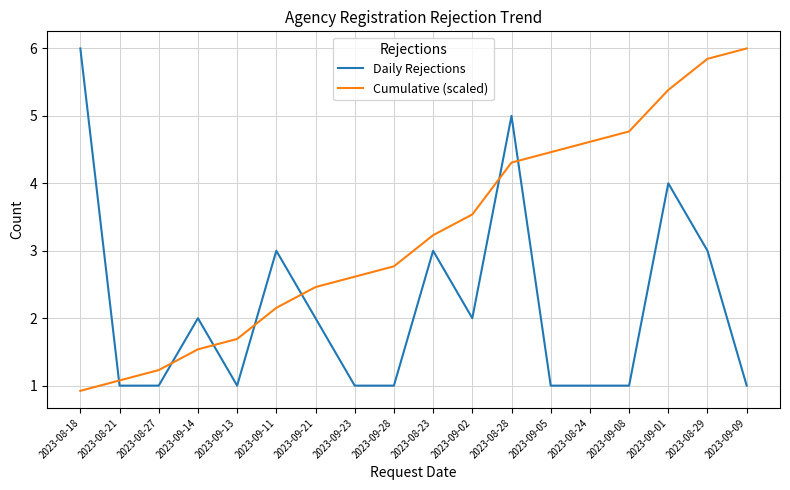

What is the average value of the Daily Rejections series?

2.2